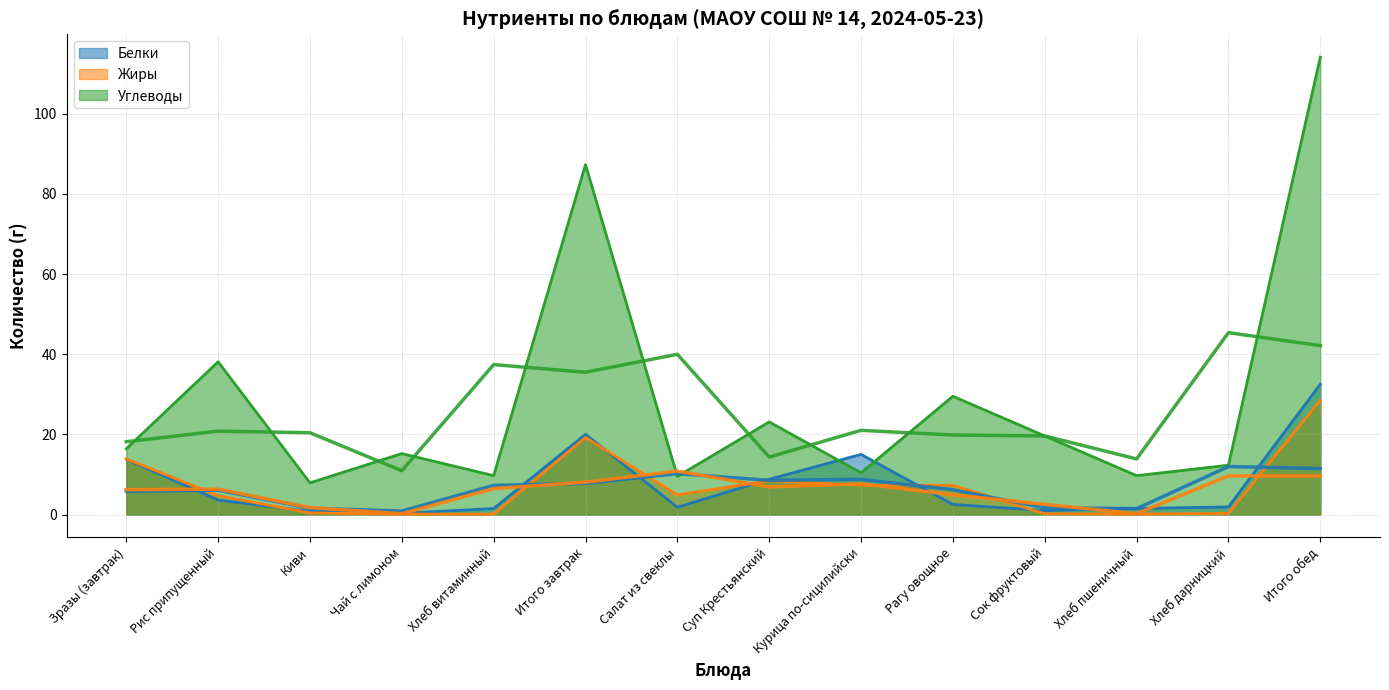

What value does the Белки series have at Зразы (завтрак)?

13.8